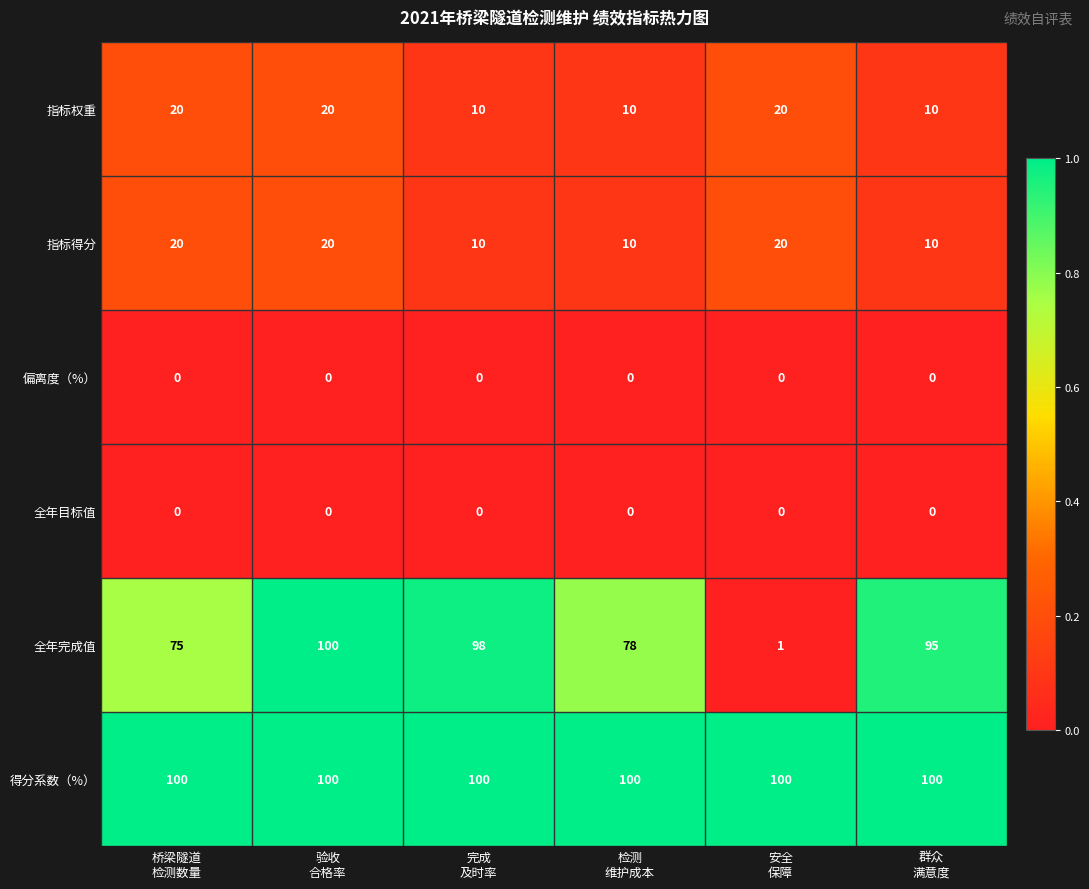

What is the difference between the maximum and minimum values in the 指标权重 series?

10